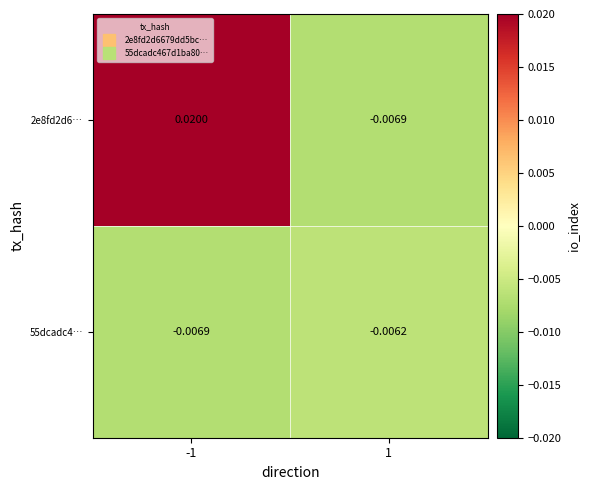

Is the value of 55dcadc4… at 1 greater than the value of 2e8fd2d6… at 1?

Yes